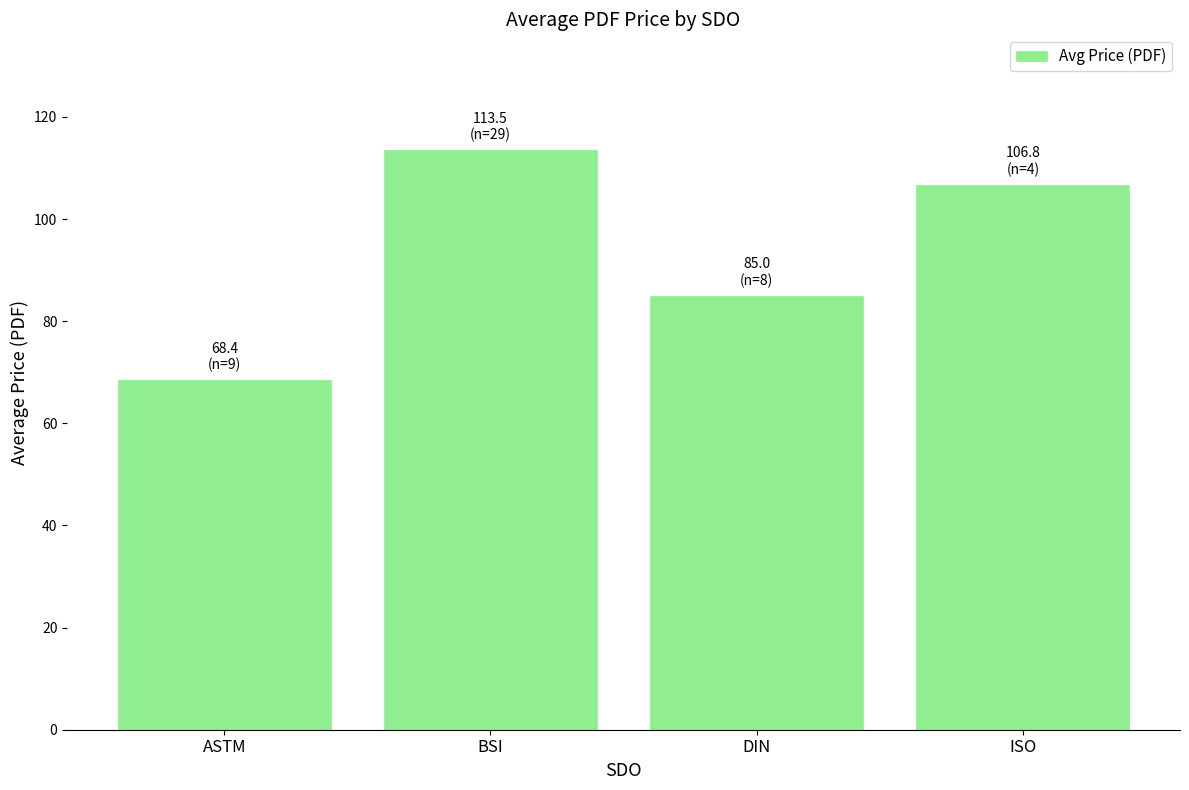

True or false: the data shows 35.6 at BSI.

False